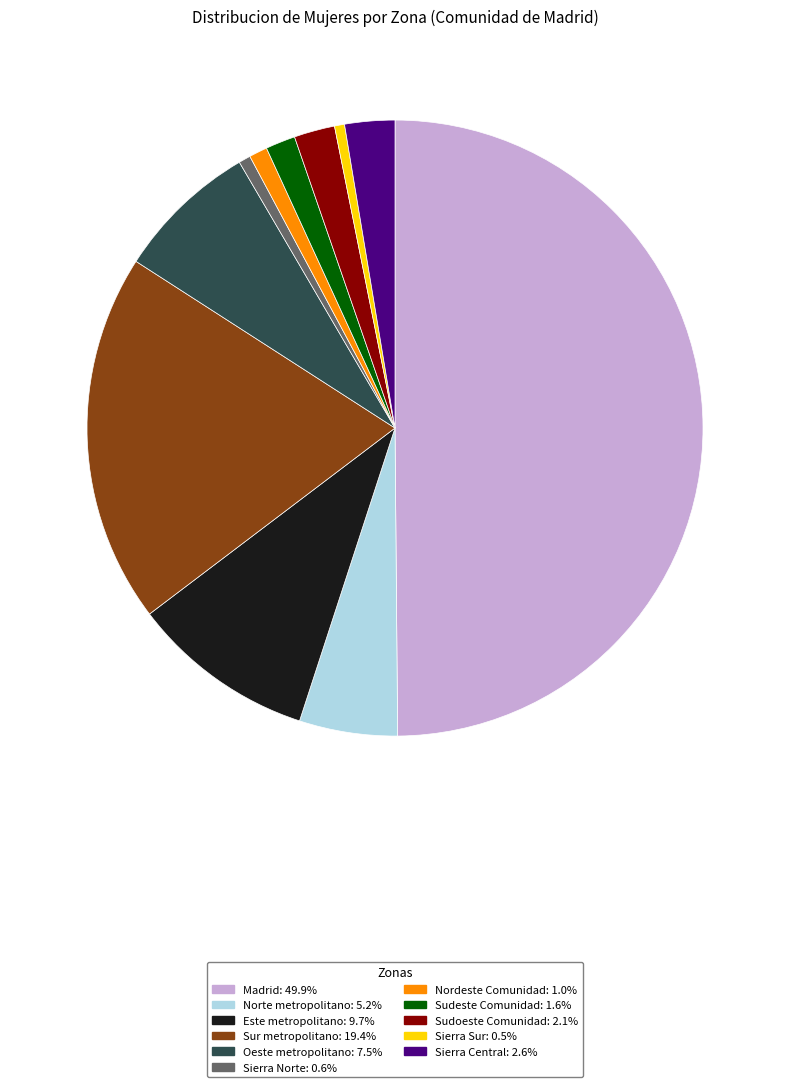

How many segments does this pie chart have?

11